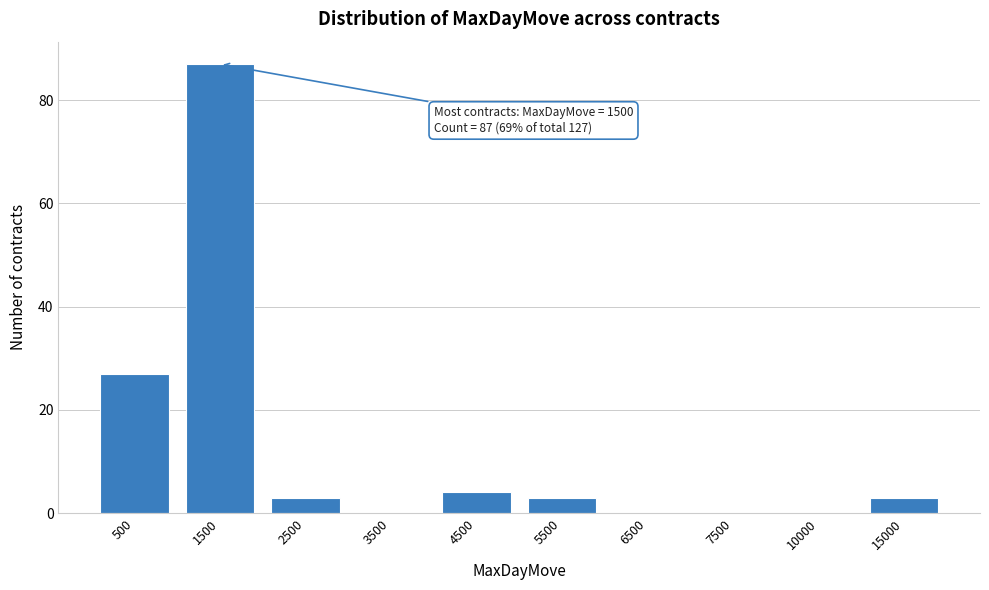

Reading right to left, transcribe all the data shown in this chart.

15000=3	10000=0	7500=0	6500=0	5500=3	4500=4	3500=0	2500=3	1500=87	500=27